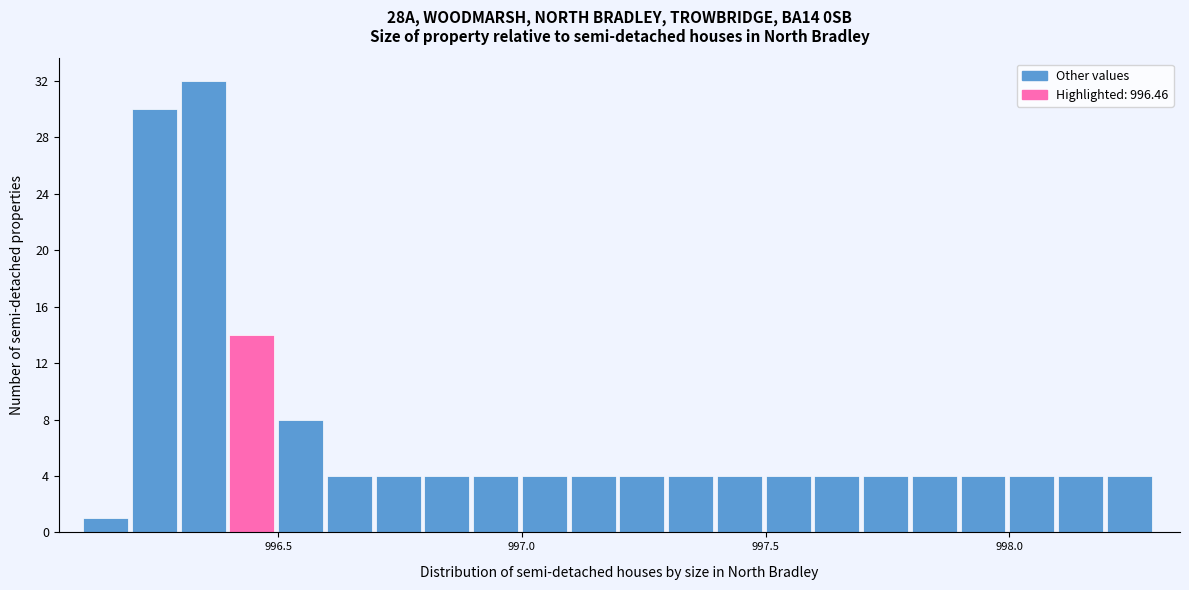

Around what value on the x-axis is the tallest bar? Give the approximate position of its centre, as read against the axis.

996.35